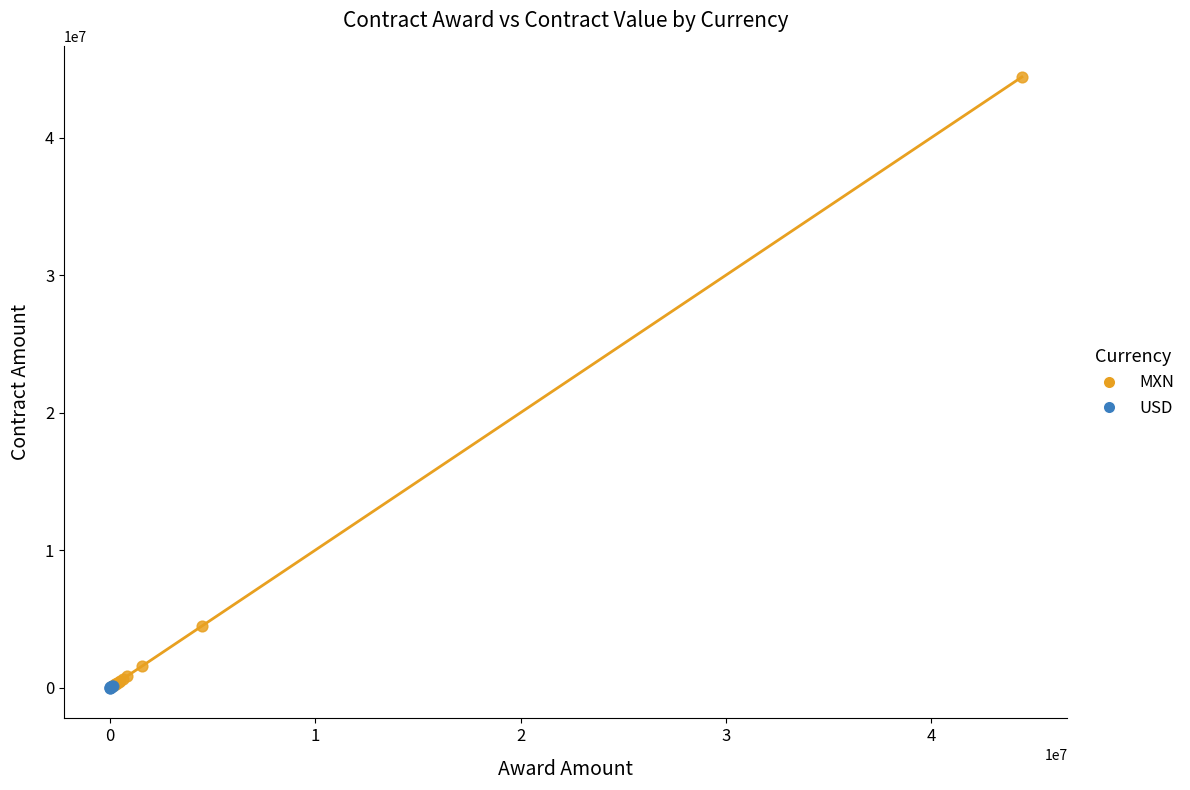

Which series has the widest spread of Y values?

MXN